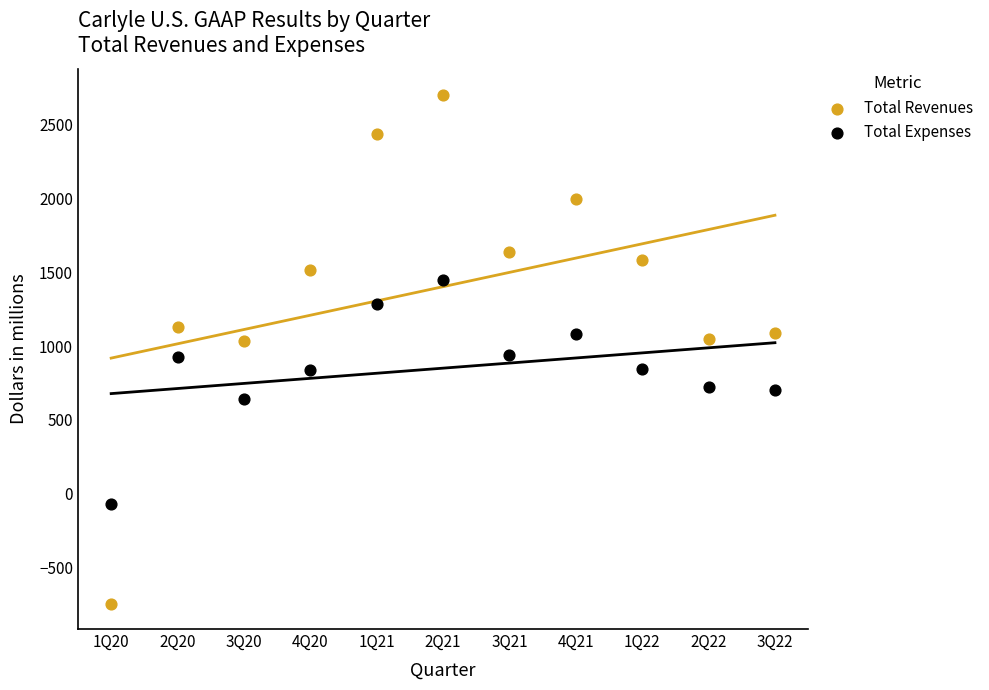

Which series has the largest Y range (max minus min)?

Total Revenues